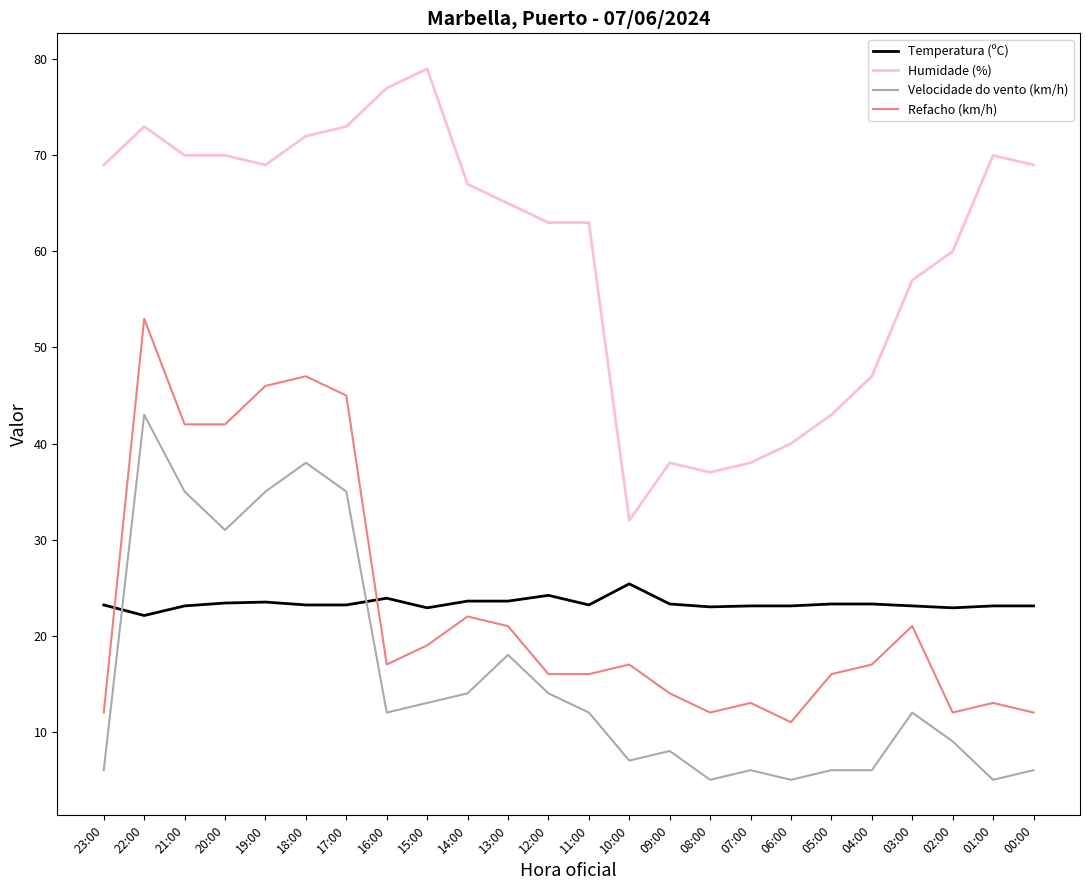

List the series in order of their peak value, highest first.

Humidade (%), Refacho (km/h), Velocidade do vento (km/h), Temperatura (ºC)